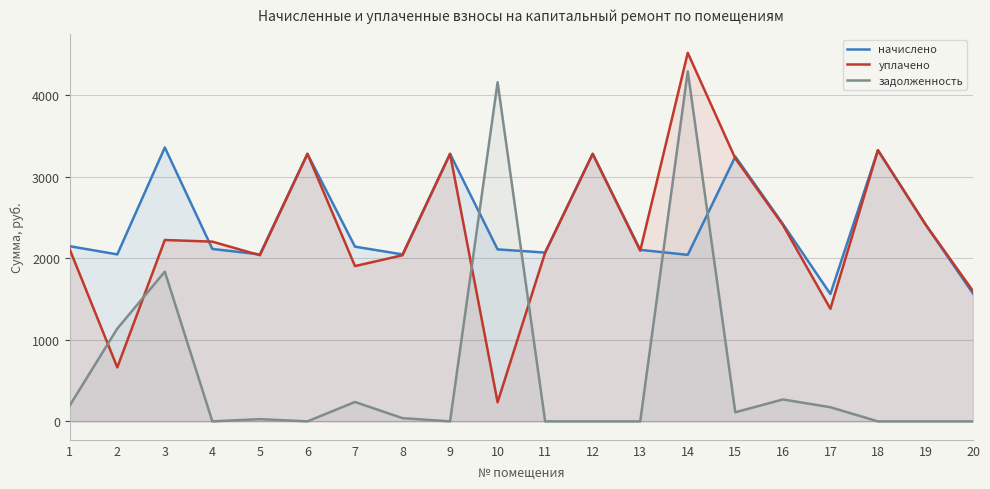

Does the chart display data point markers on the line(s)?

No